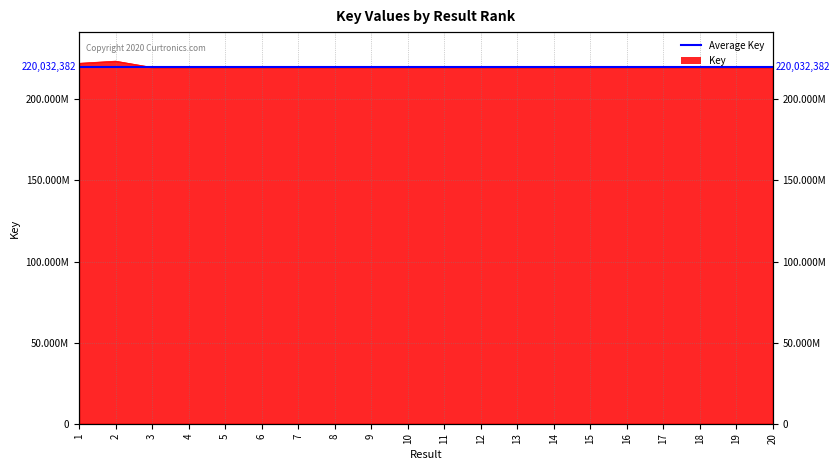

What is the difference between the maximum and second lowest values?

3869978